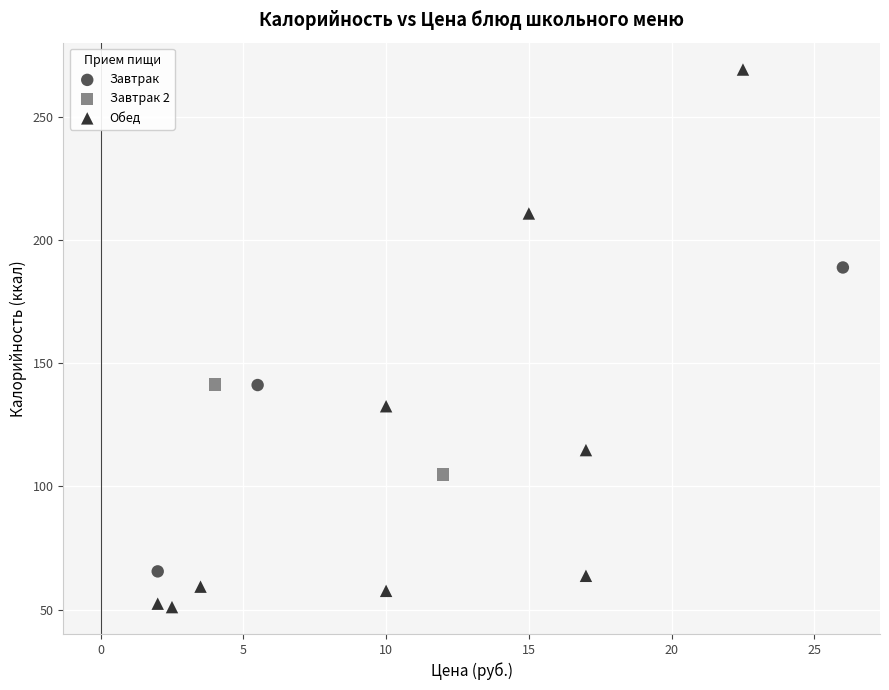

Which series has the largest Y range (max minus min)?

Обед